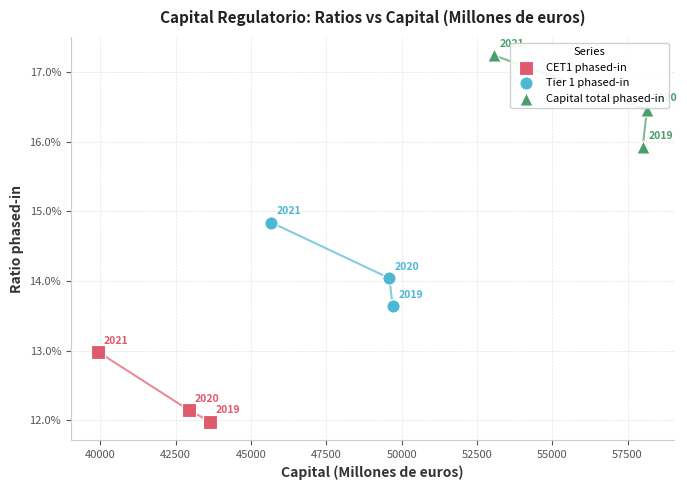

What are all the series names shown in the legend?

CET1 phased-in, Tier 1 phased-in, Capital total phased-in